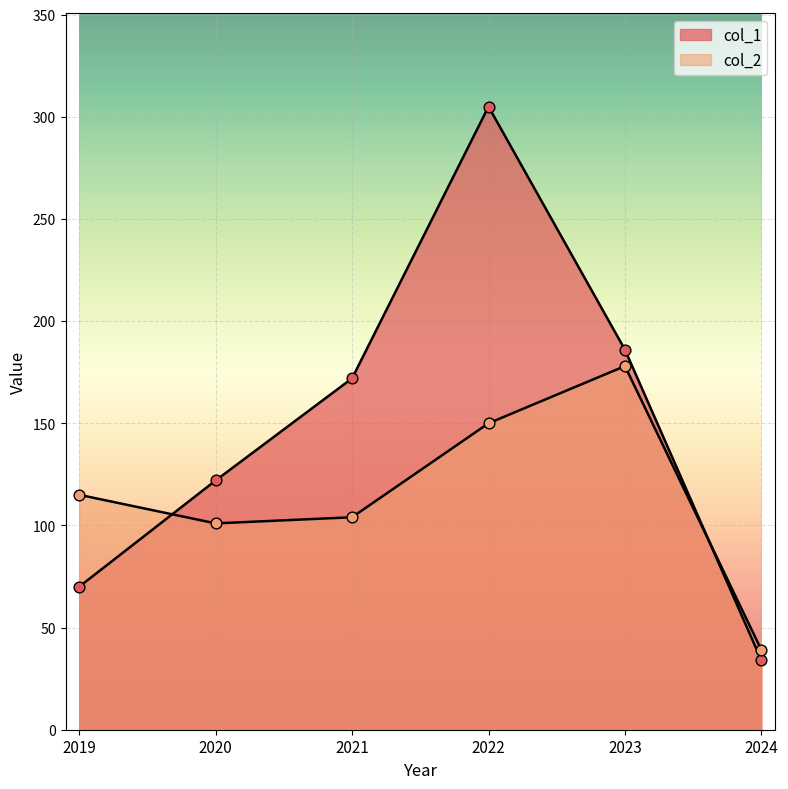

What is the total value across all series at 2022?

455